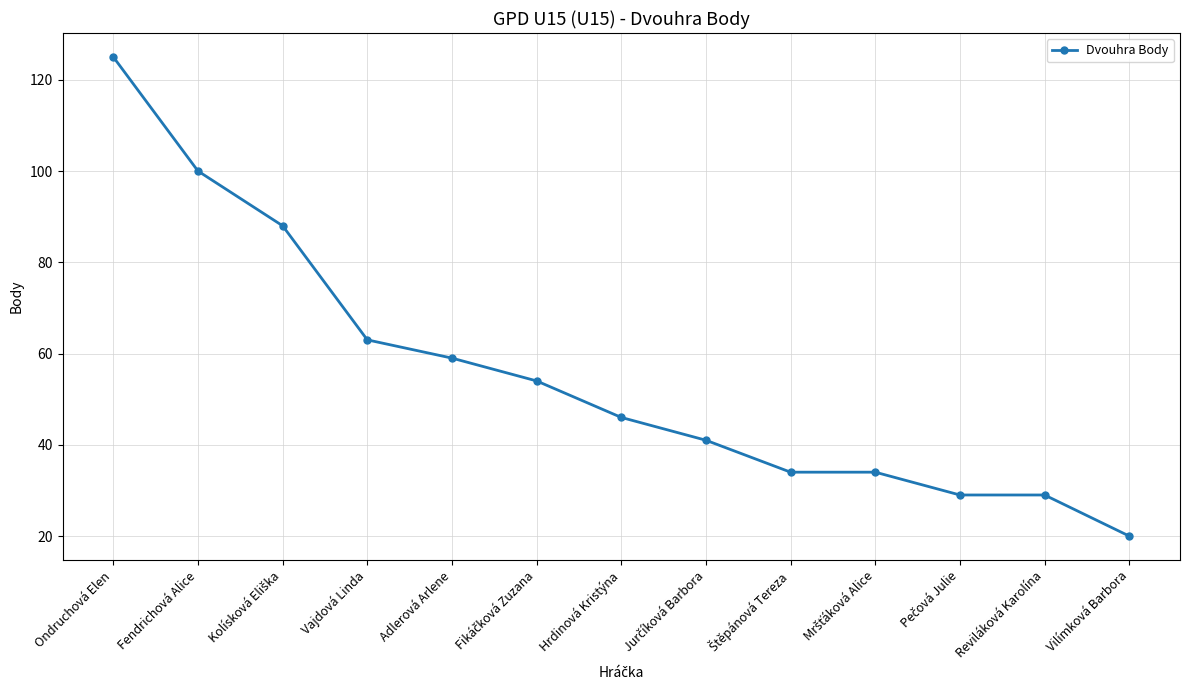

Reading right to left, list all the values displayed in this chart.

20	29	29	34	34	41	46	54	59	63	88	100	125